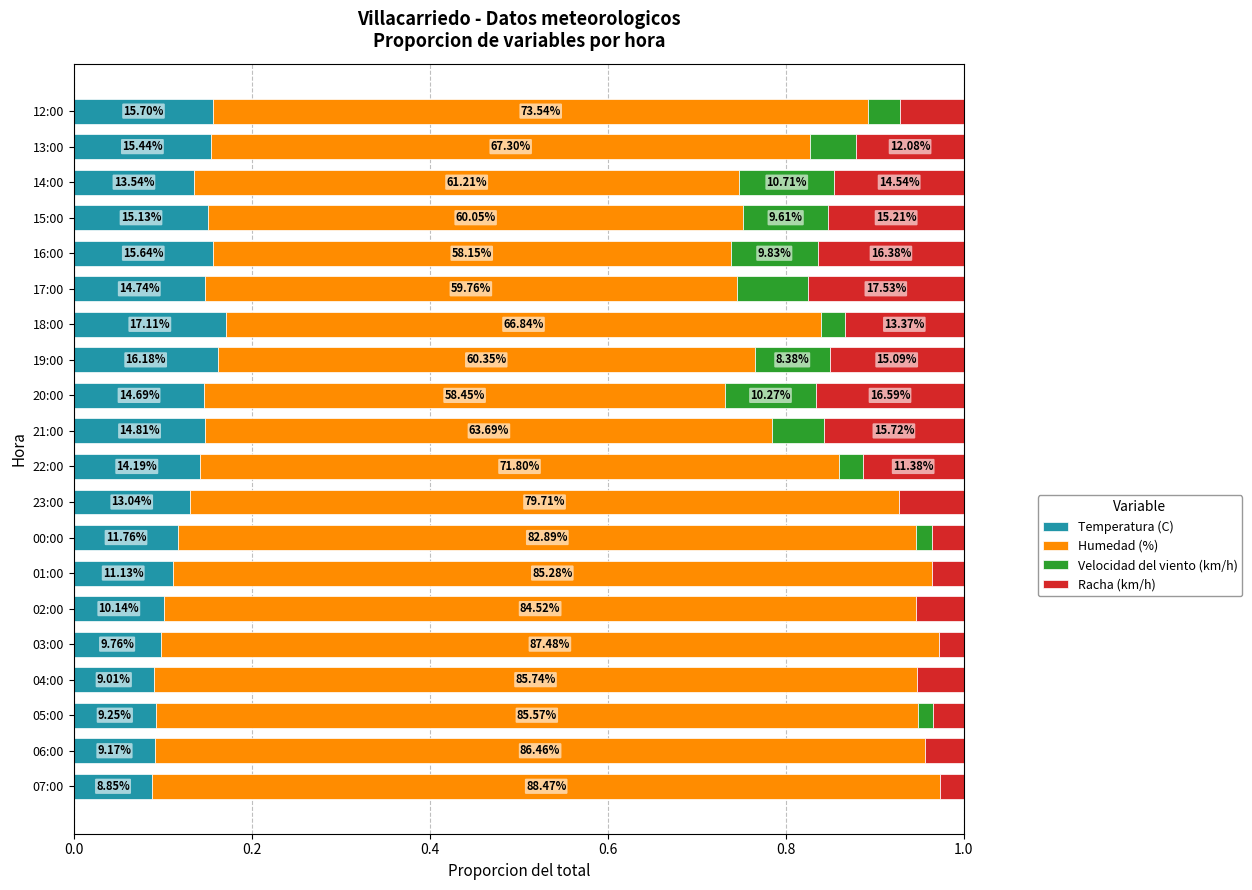

What are all the series names shown in the legend?

Temperatura (C), Humedad (%), Velocidad del viento (km/h), Racha (km/h)